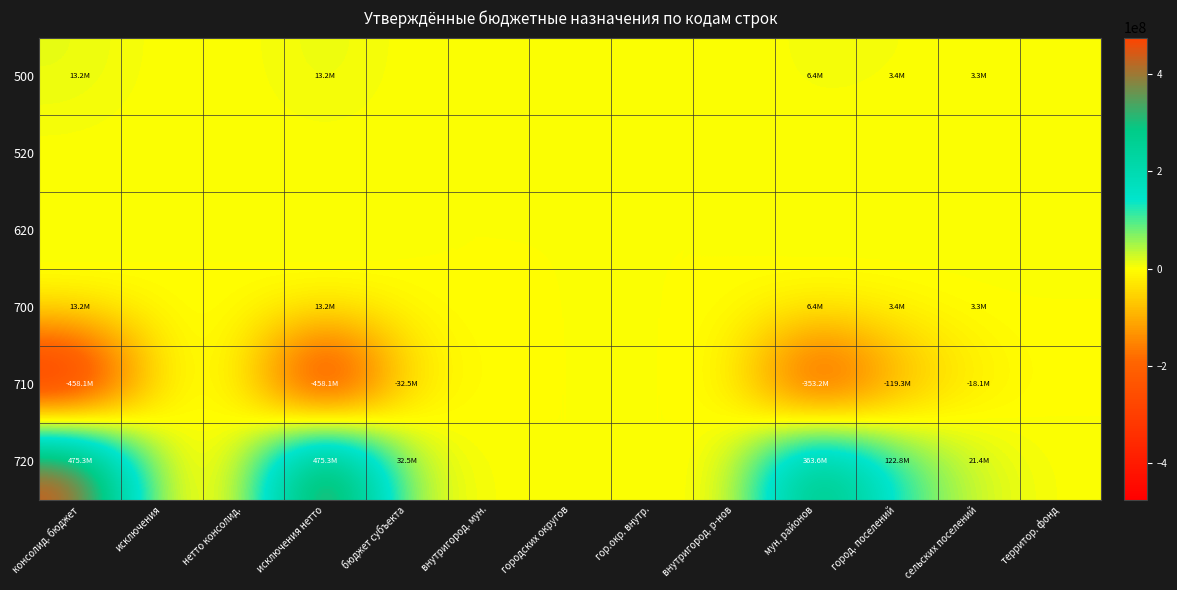

How many categories are shown in the chart?

13